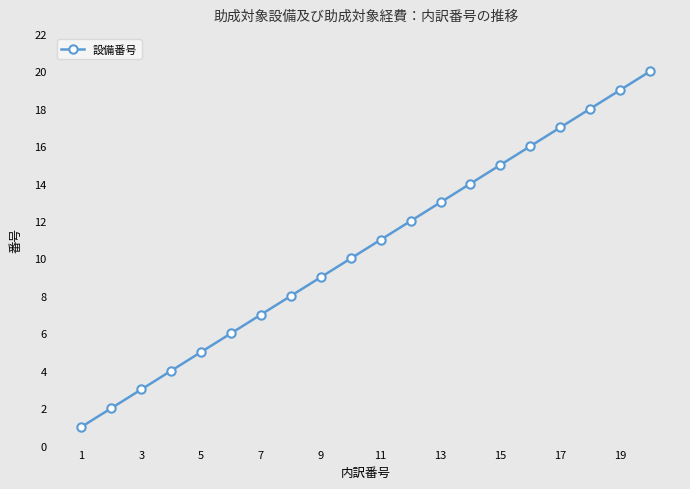

True or false: the data has more than 2 interior local peaks.

False